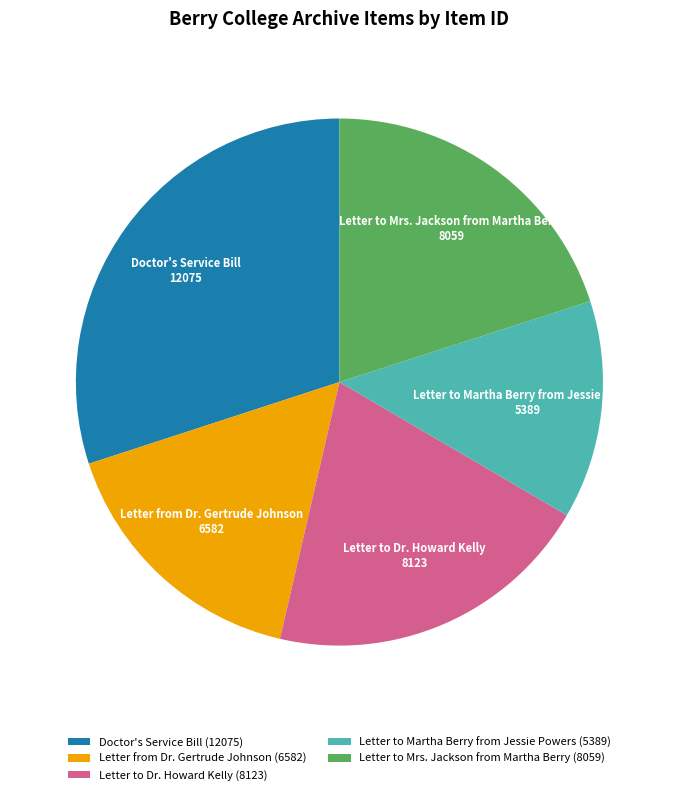

Approximately how many times larger is the value at Doctor's Service Bill compared to Letter to Martha Berry from Jessie Powers?

2.2